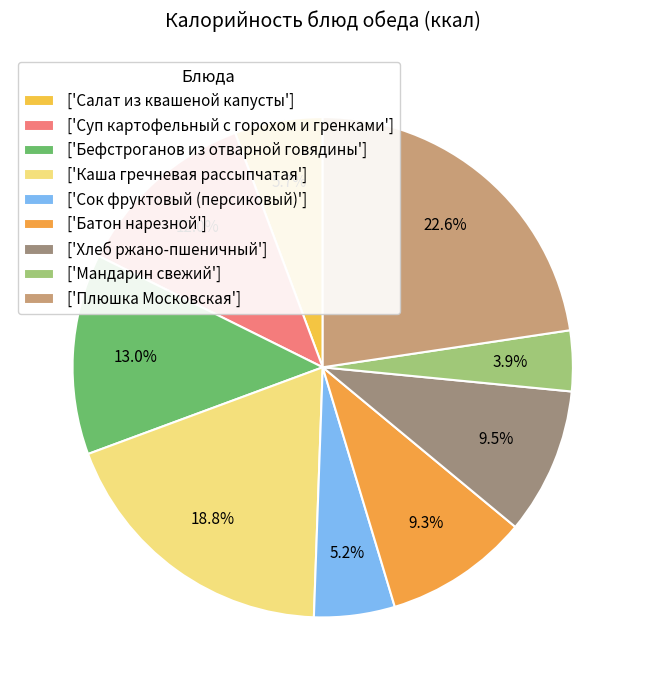

Count the number of slices in the pie.

9